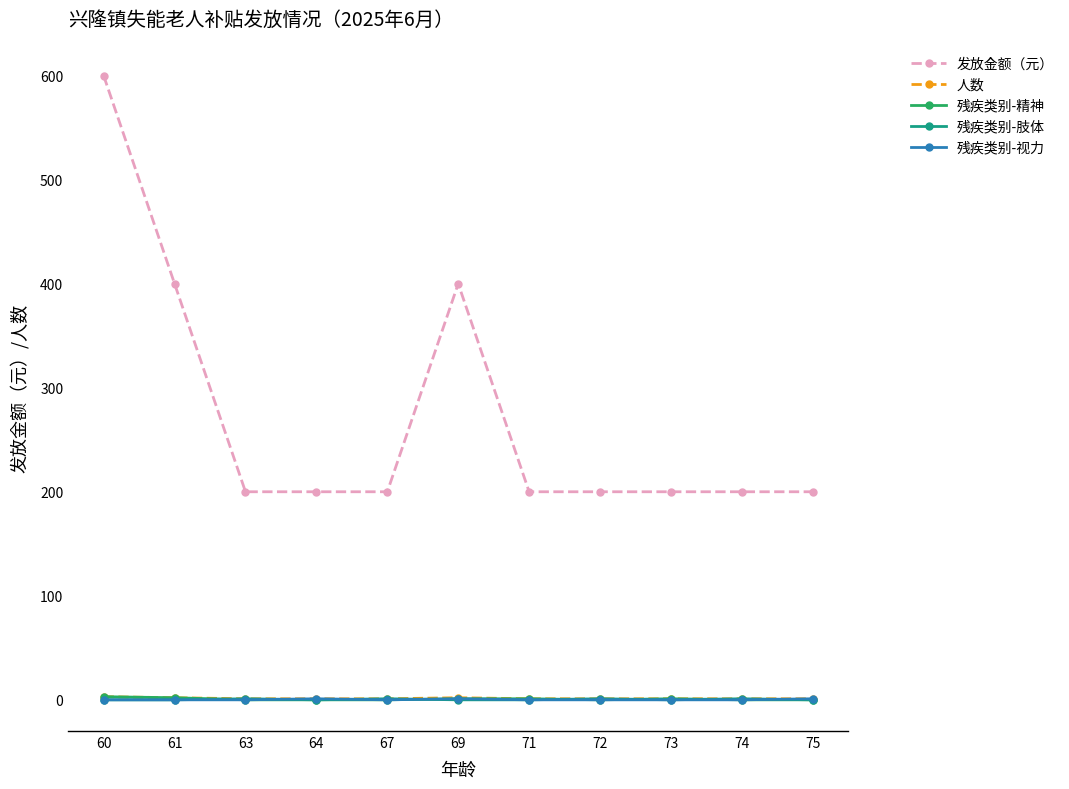

Which category has the highest value in the 发放金额（元） series?

60